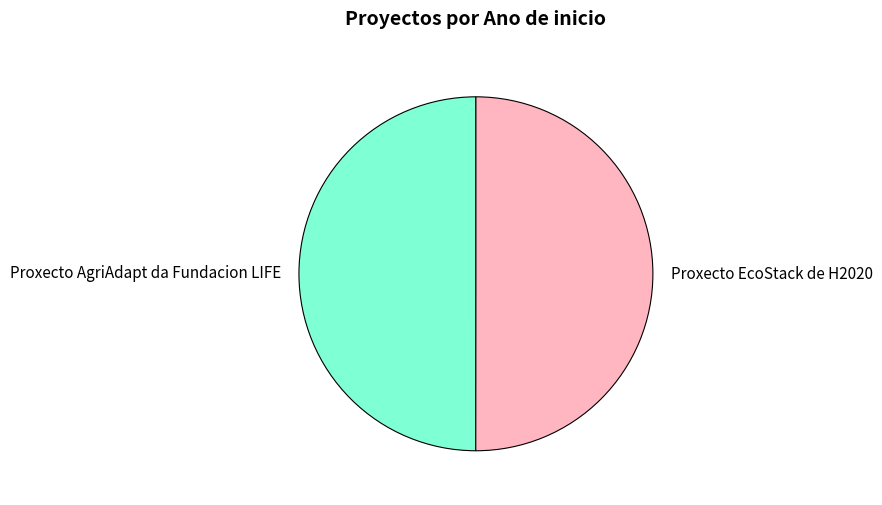

Combined, do Proxecto EcoStack de H2020 and Proxecto AgriAdapt da Fundacion LIFE account for over 50%?

Yes